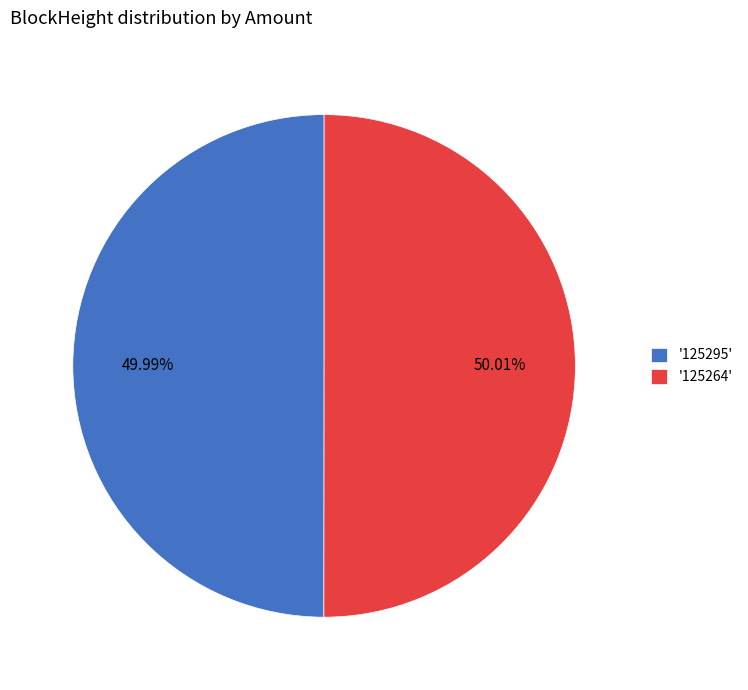

Do '125295' and '125264' together represent more than half of the pie?

Yes